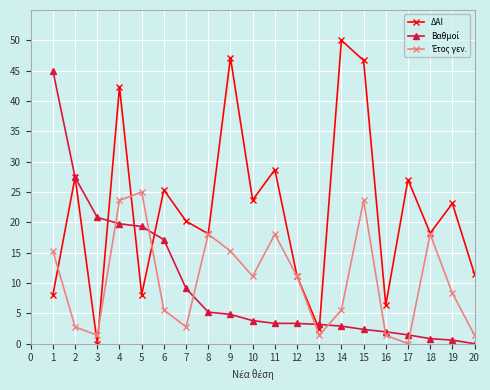

Which label corresponds to the largest value in the chart?

14